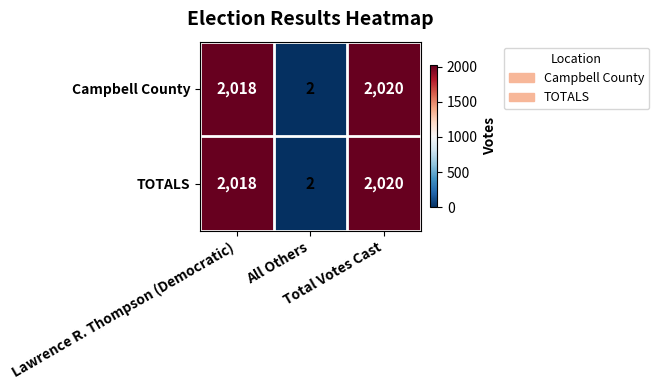

What is the difference between the maximum and minimum values in the Campbell County series?

2018